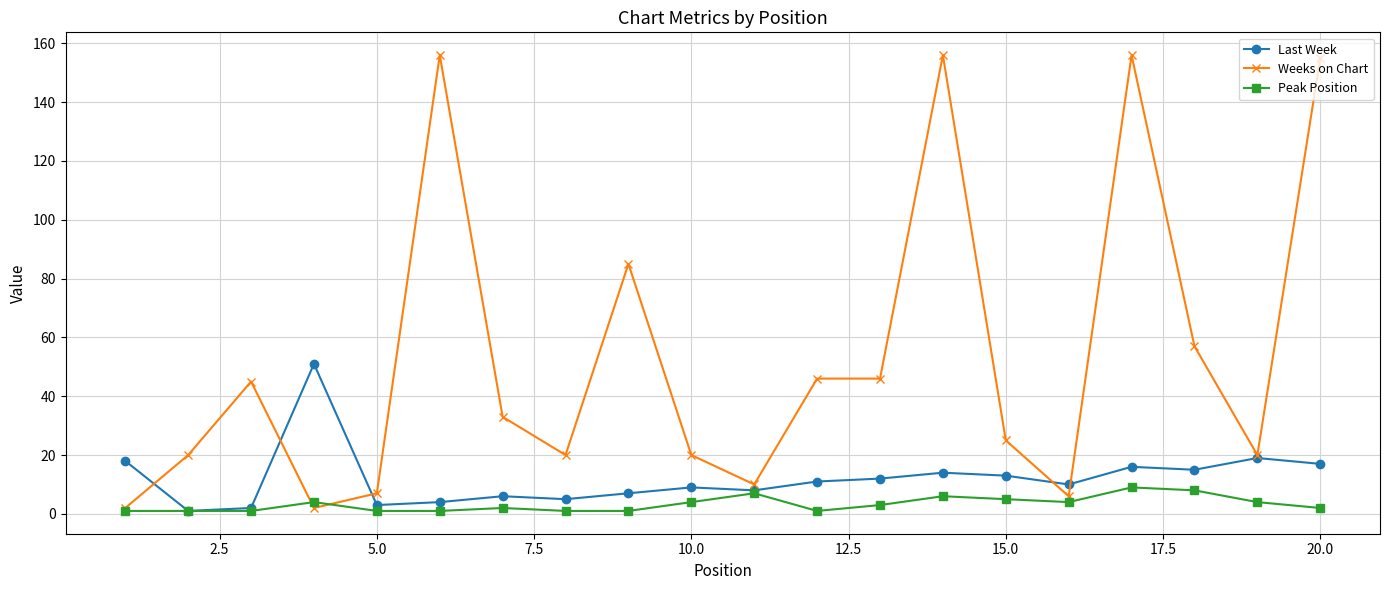

What are all the series names shown in the legend?

Last Week, Weeks on Chart, Peak Position